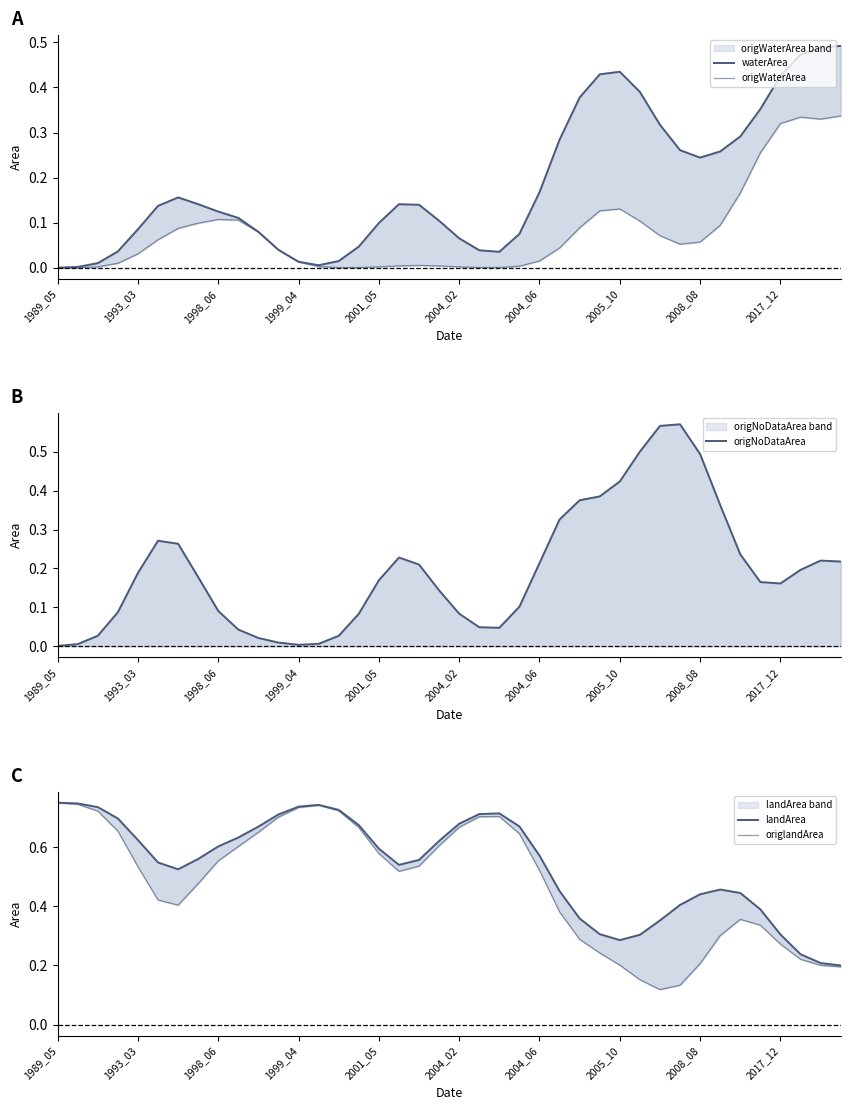

What is the label of the 26th point from the right?

14